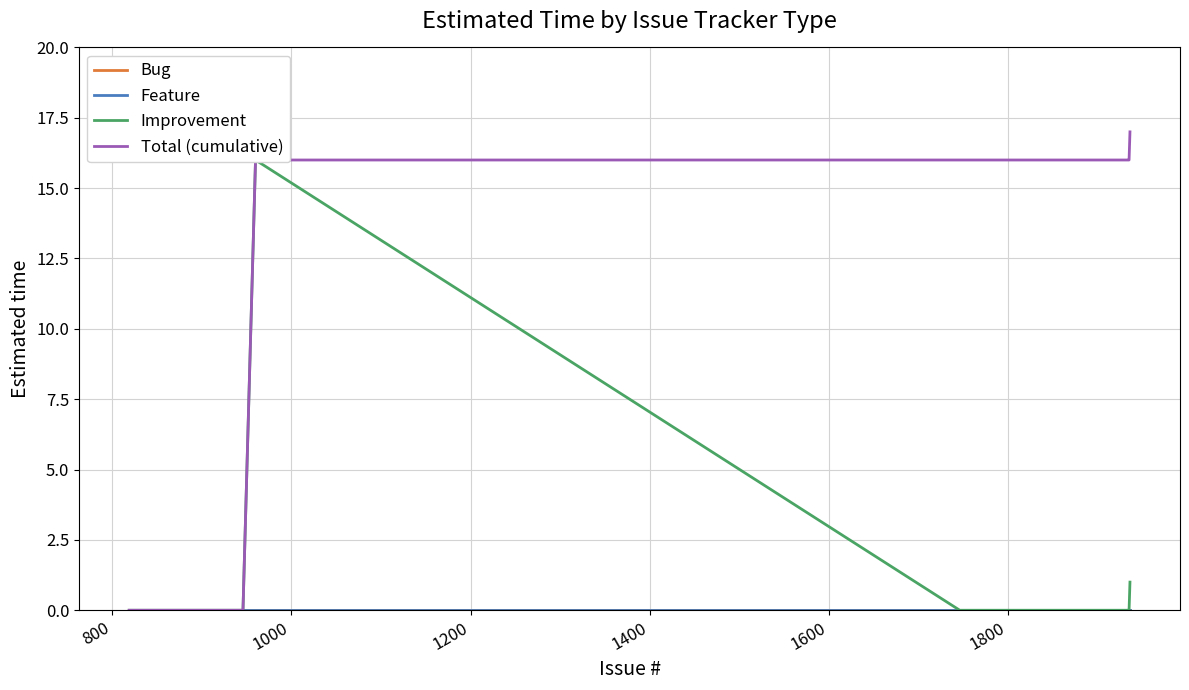

What is the label of the 3rd point from the left?

1000